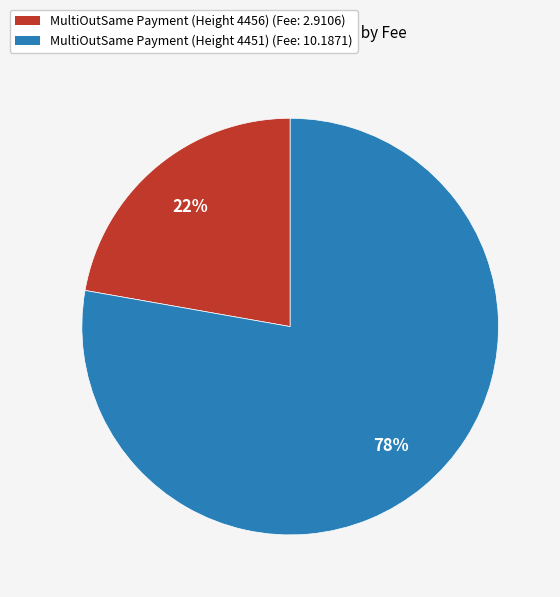

Combined, do MultiOutSame Payment (Height 4451) (Fee: 10.1871) and MultiOutSame Payment (Height 4456) (Fee: 2.9106) account for over 50%?

Yes